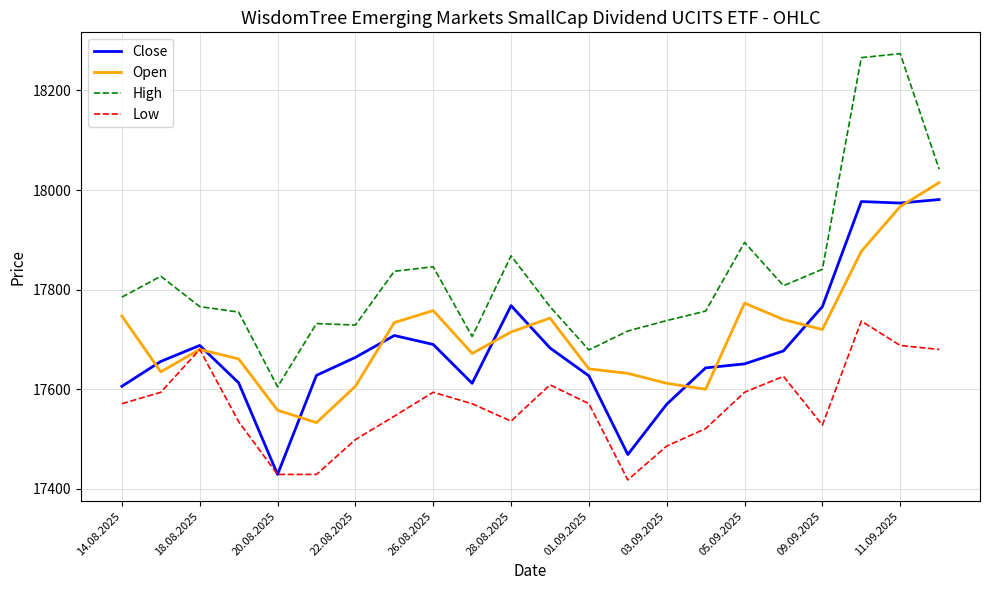

Which series has the largest total across all categories?

High